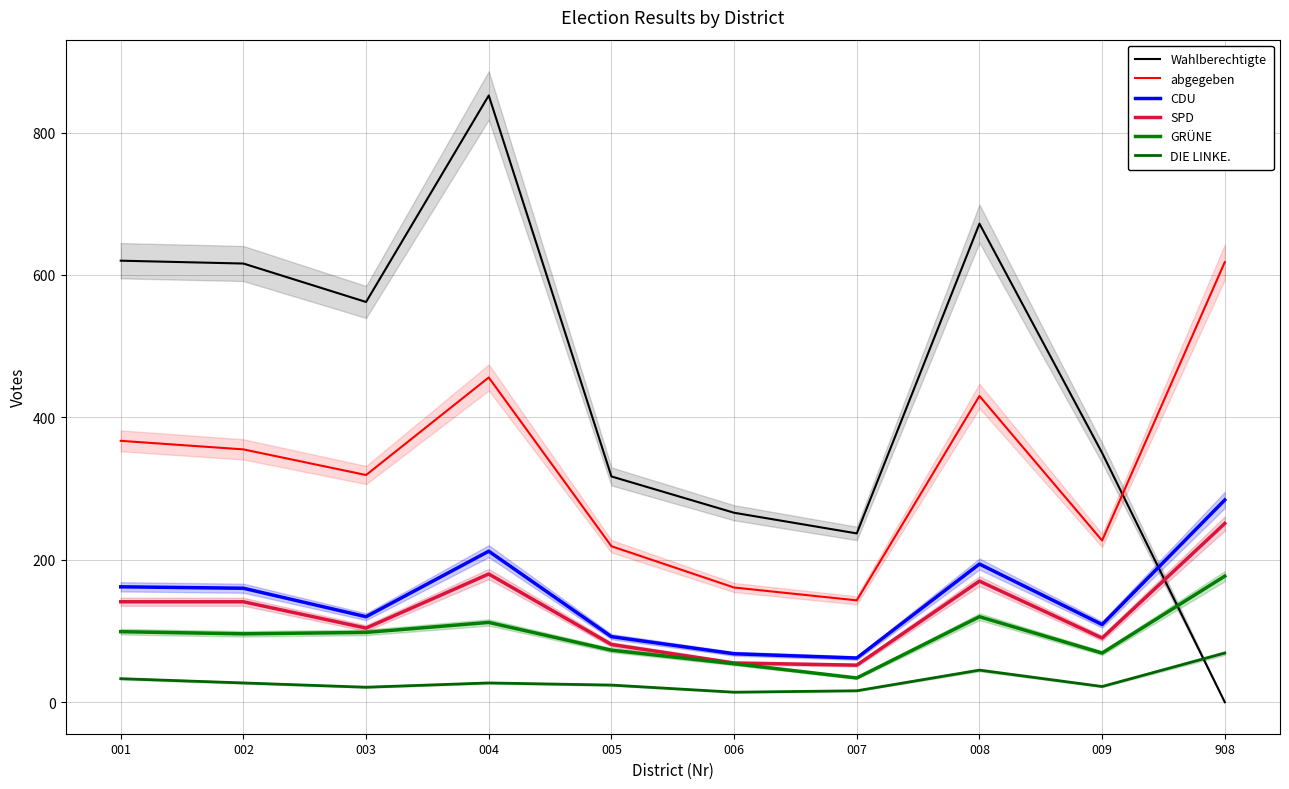

In abgegeben, how many points are higher than both neighbors (excluding endpoints)?

2